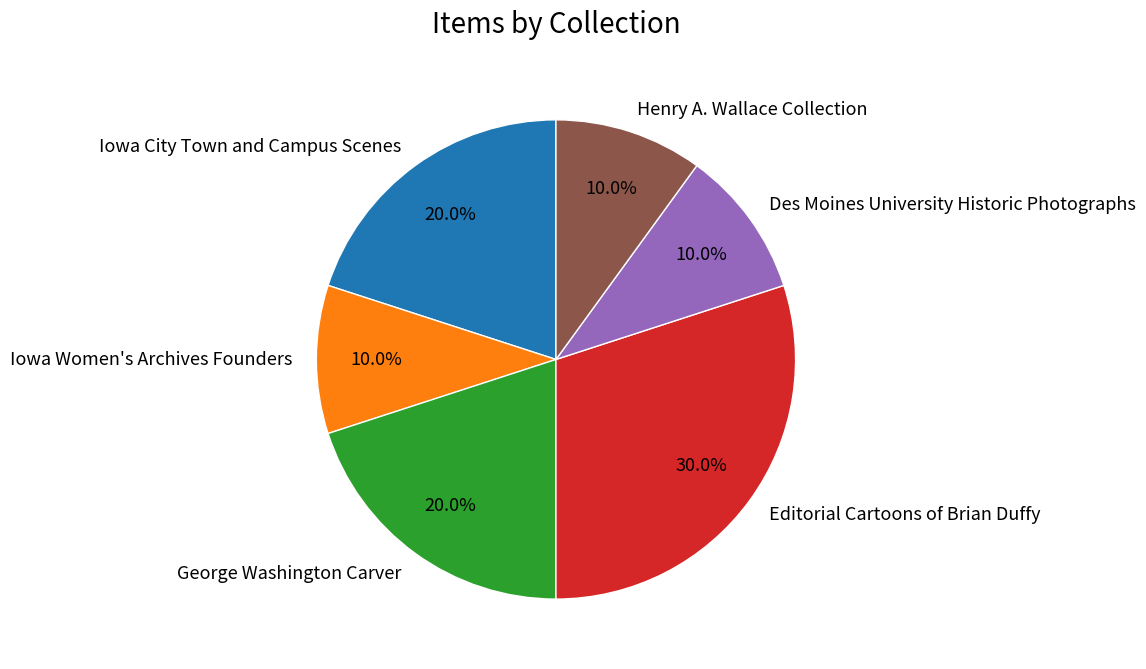

True or false: Editorial Cartoons of Brian Duffy accounts for 30% of the total.

True